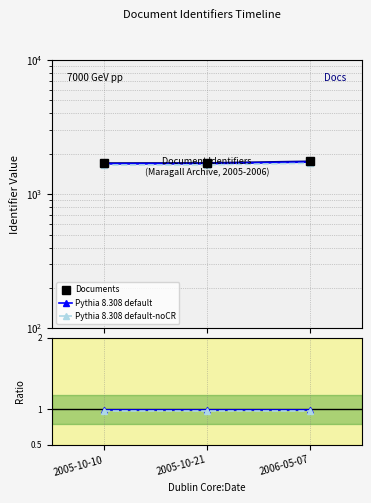

Which category has the highest value across all series?

2006-05-07